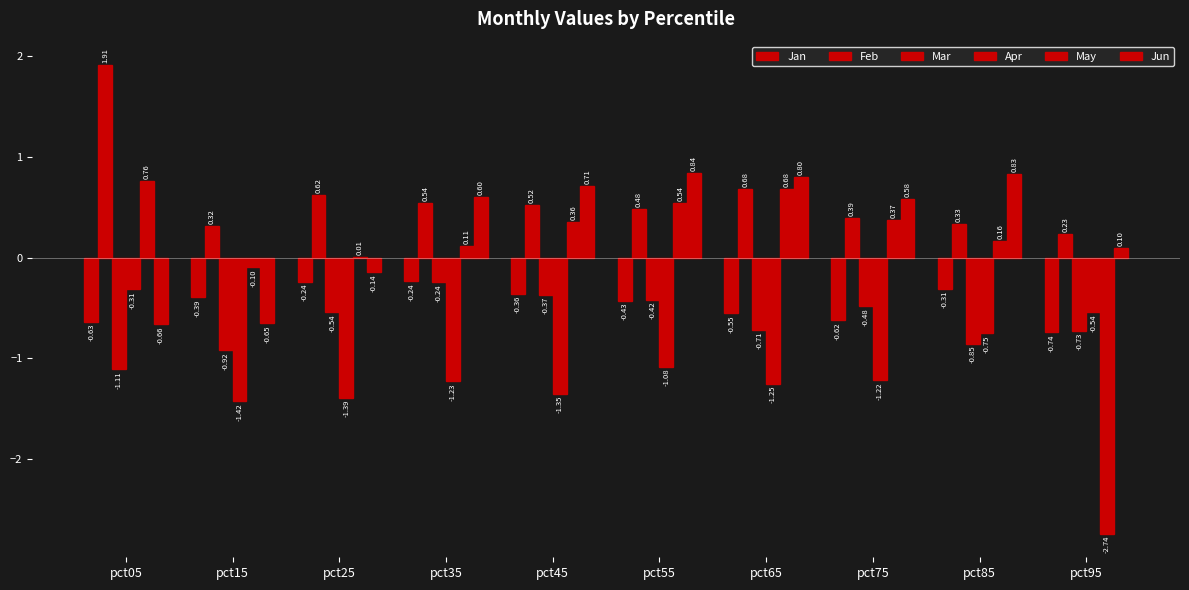

Reading right to left, what are all the values shown in this chart?

Jan: pct95=-0.7	pct85=-0.3	pct75=-0.6	pct65=-0.6	pct55=-0.4	pct45=-0.4	pct35=-0.2	pct25=-0.2	pct15=-0.4	pct05=-0.6
Feb: pct95=0.2	pct85=0.3	pct75=0.4	pct65=0.7	pct55=0.5	pct45=0.5	pct35=0.5	pct25=0.6	pct15=0.3	pct05=1.9
Mar: pct95=-0.7	pct85=-0.9	pct75=-0.5	pct65=-0.7	pct55=-0.4	pct45=-0.4	pct35=-0.2	pct25=-0.5	pct15=-0.9	pct05=-1.1
Apr: pct95=-0.5	pct85=-0.8	pct75=-1.2	pct65=-1.3	pct55=-1.1	pct45=-1.3	pct35=-1.2	pct25=-1.4	pct15=-1.4	pct05=-0.3
May: pct95=-2.7	pct85=0.2	pct75=0.4	pct65=0.7	pct55=0.5	pct45=0.4	pct35=0.1	pct25=0.0	pct15=-0.1	pct05=0.8
Jun: pct95=0.1	pct85=0.8	pct75=0.6	pct65=0.8	pct55=0.8	pct45=0.7	pct35=0.6	pct25=-0.1	pct15=-0.7	pct05=-0.7